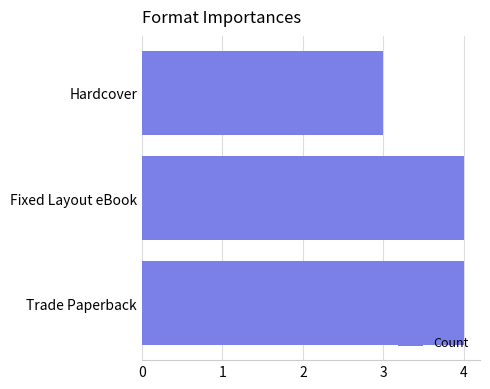

What is the maximum value shown in the chart?

4